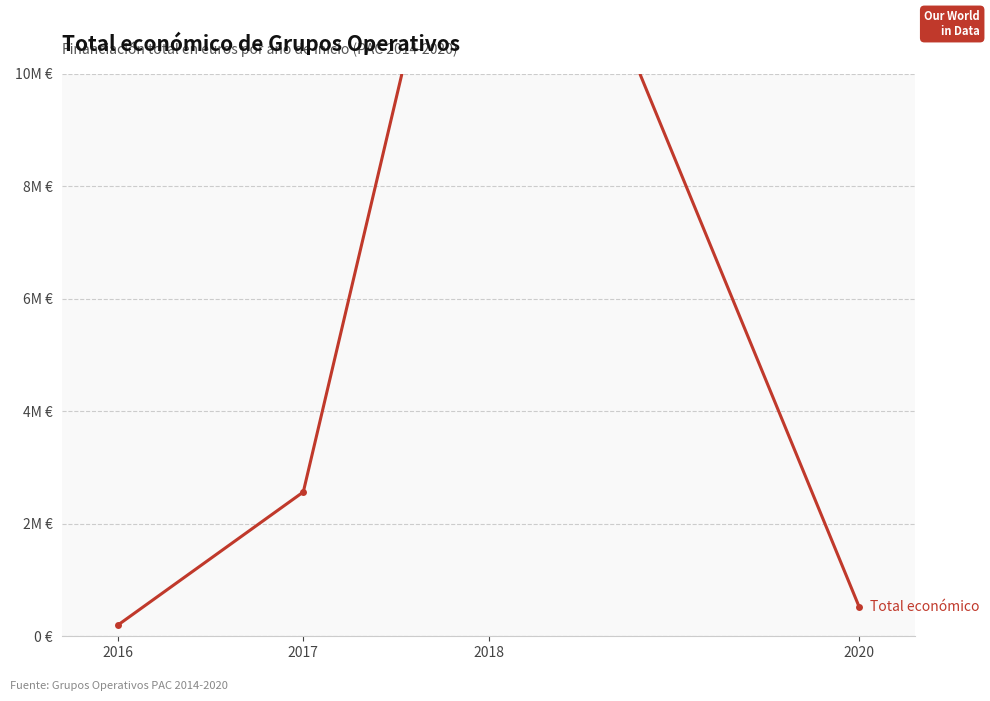

What is the maximum value shown in the chart?

16530233